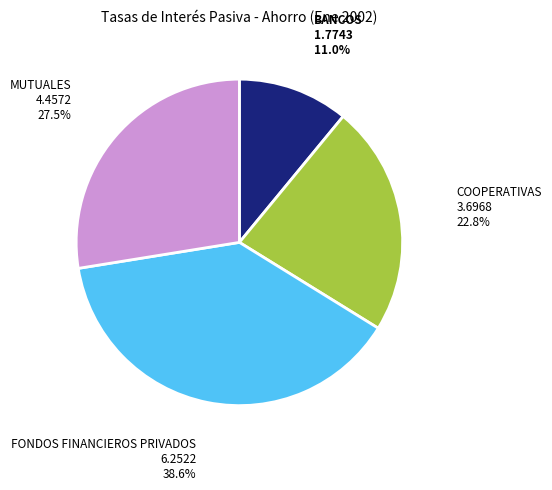

Does any single category account for the majority?

No